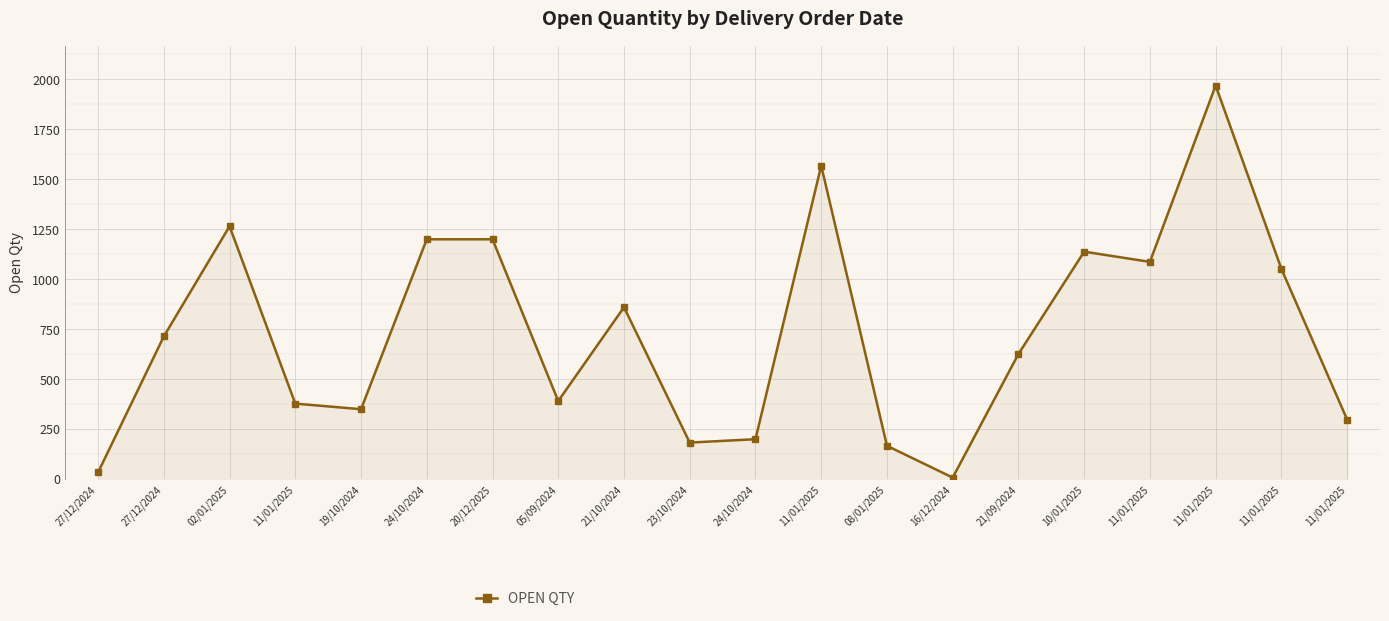

Which label corresponds to the largest value in the chart?

11/01/2025